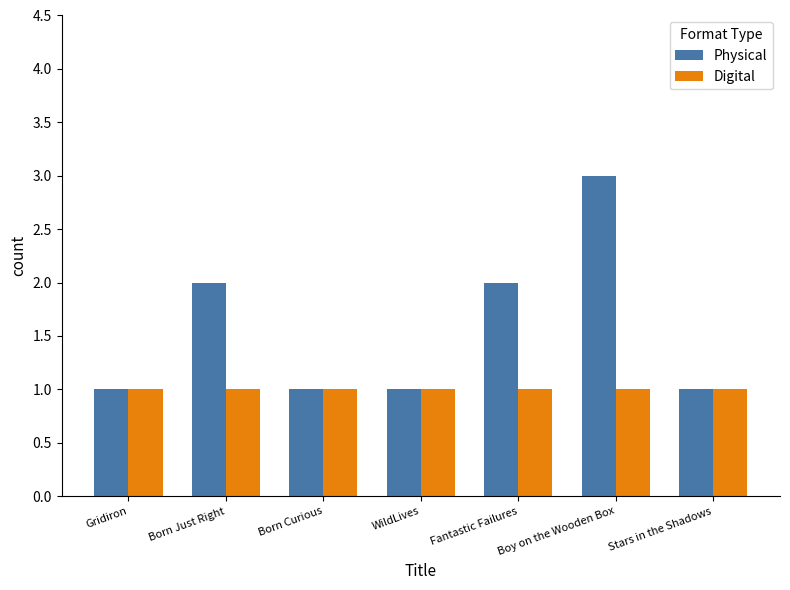

Rank the series by their average value, from lowest to highest.

Digital, Physical